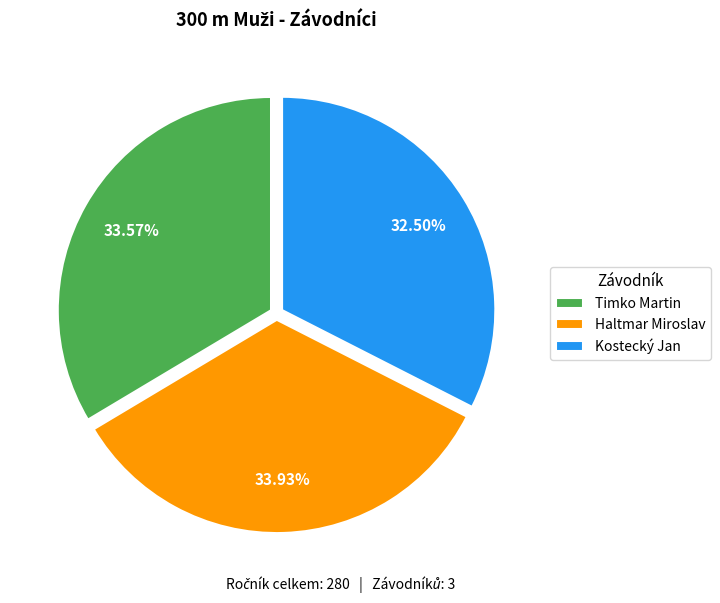

To the nearest percent, what is the difference between the largest and smallest slice percentages?

1%